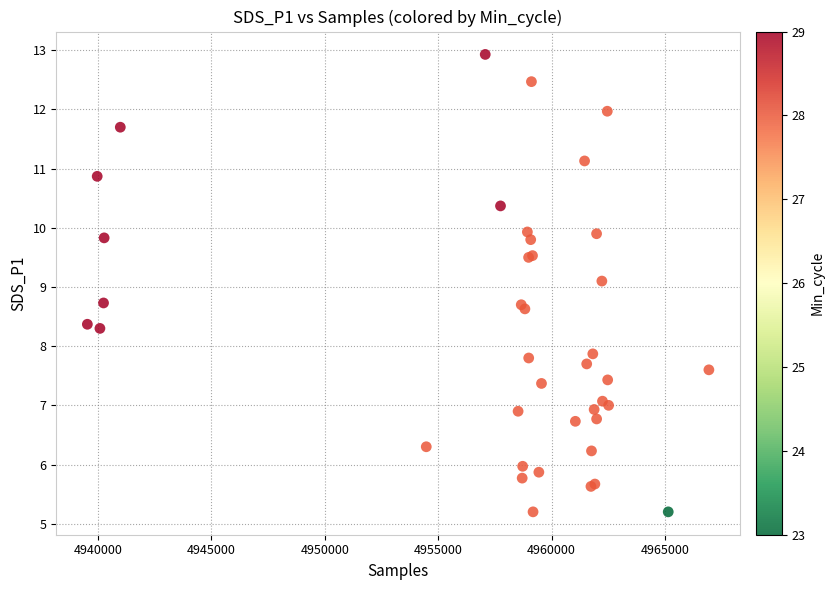

What Y value in the scatter plot is closest to 9?

9.1